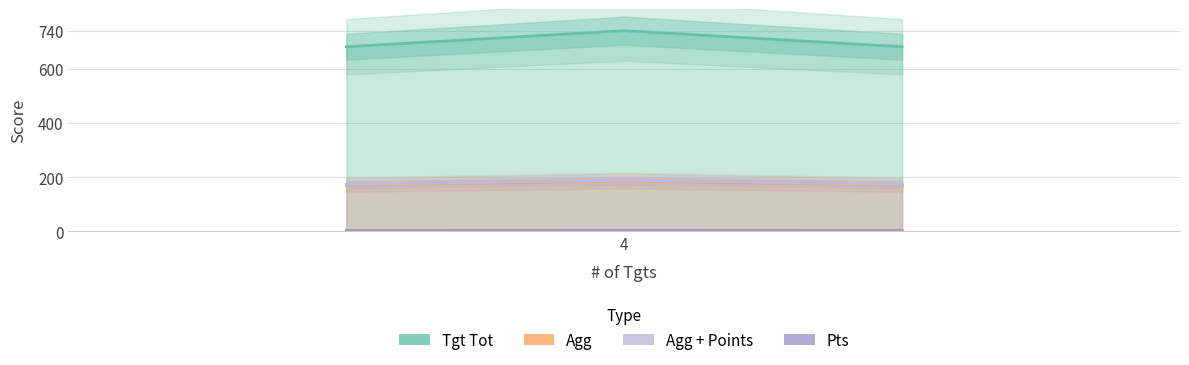

What is the difference between the highest and lowest values at 4?

678.0